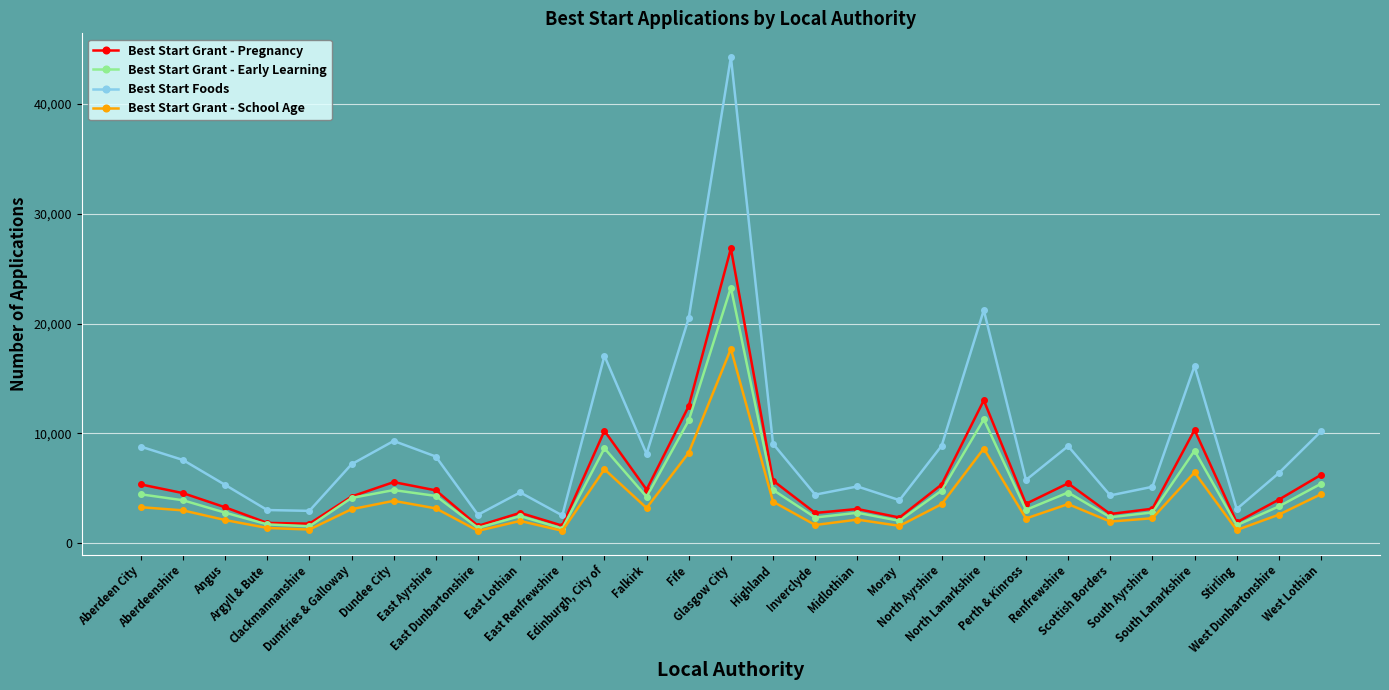

What are all the series names shown in the legend?

Best Start Grant - Pregnancy, Best Start Grant - Early Learning, Best Start Foods, Best Start Grant - School Age